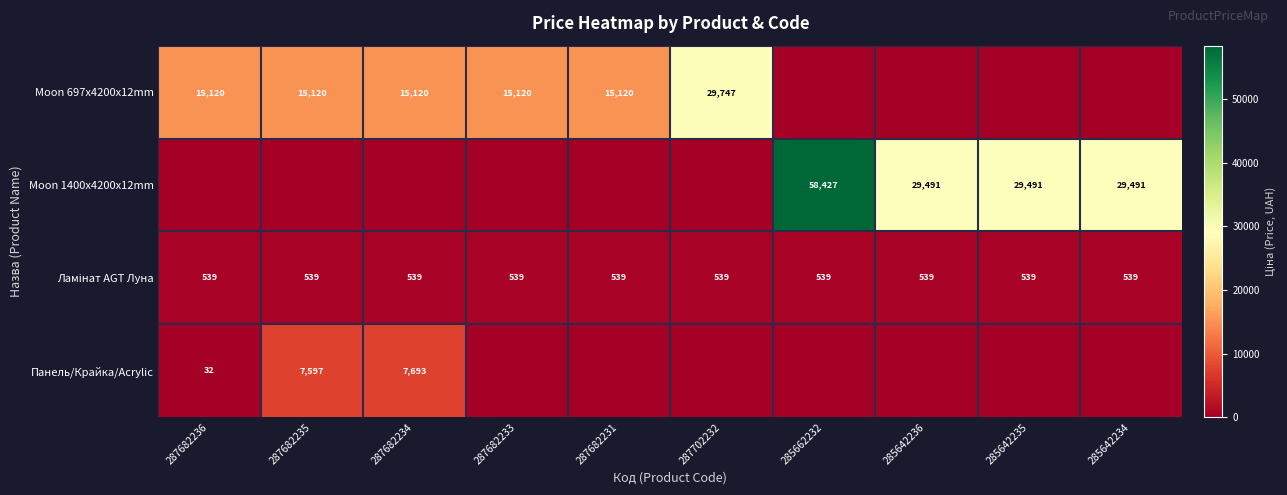

At how many categories does at least one series exceed 8983?

10